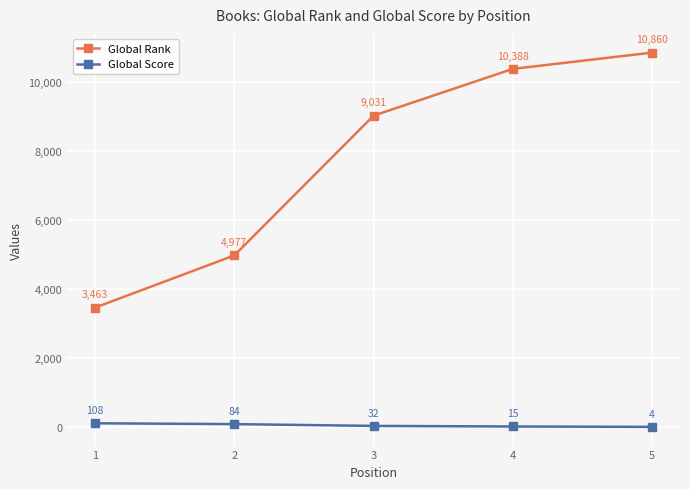

What are all the series names shown in the legend?

Global Rank, Global Score